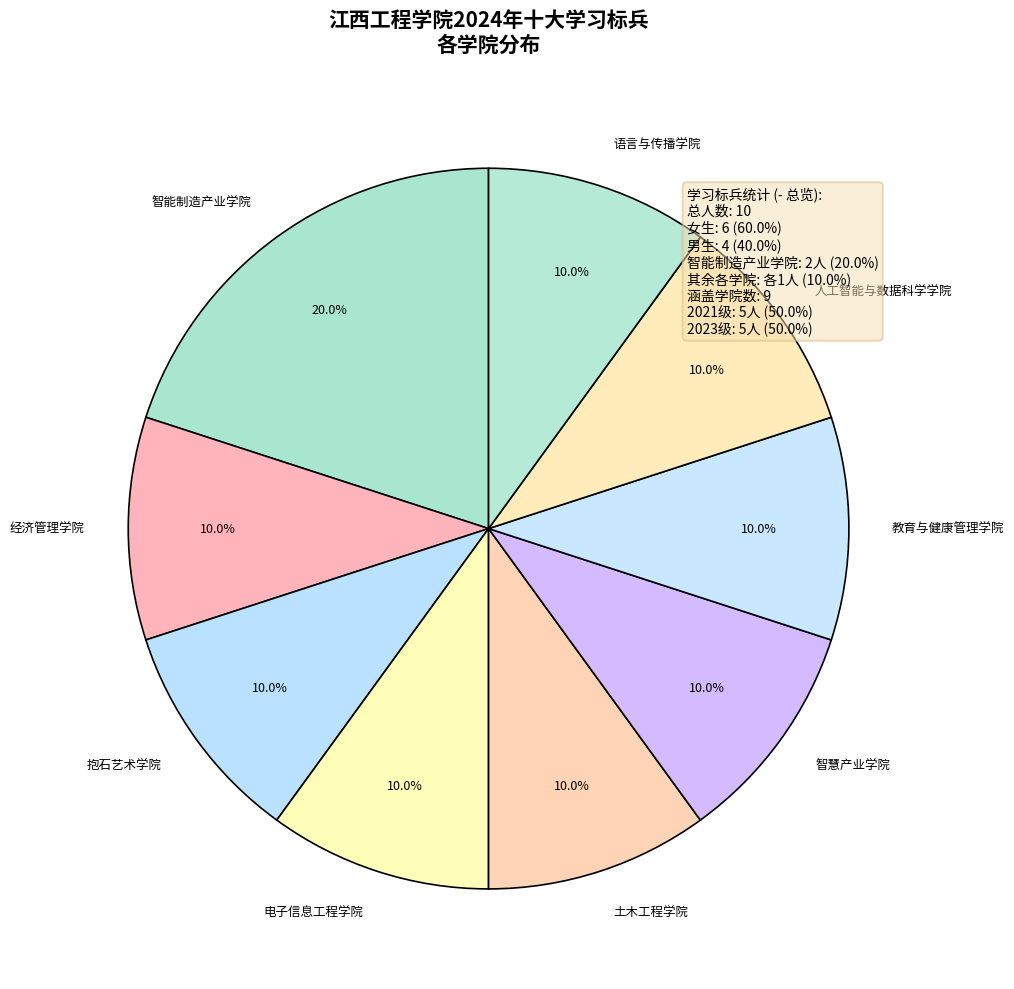

Approximately how many times larger is the value at 电子信息工程学院 compared to 智慧产业学院?

1.0